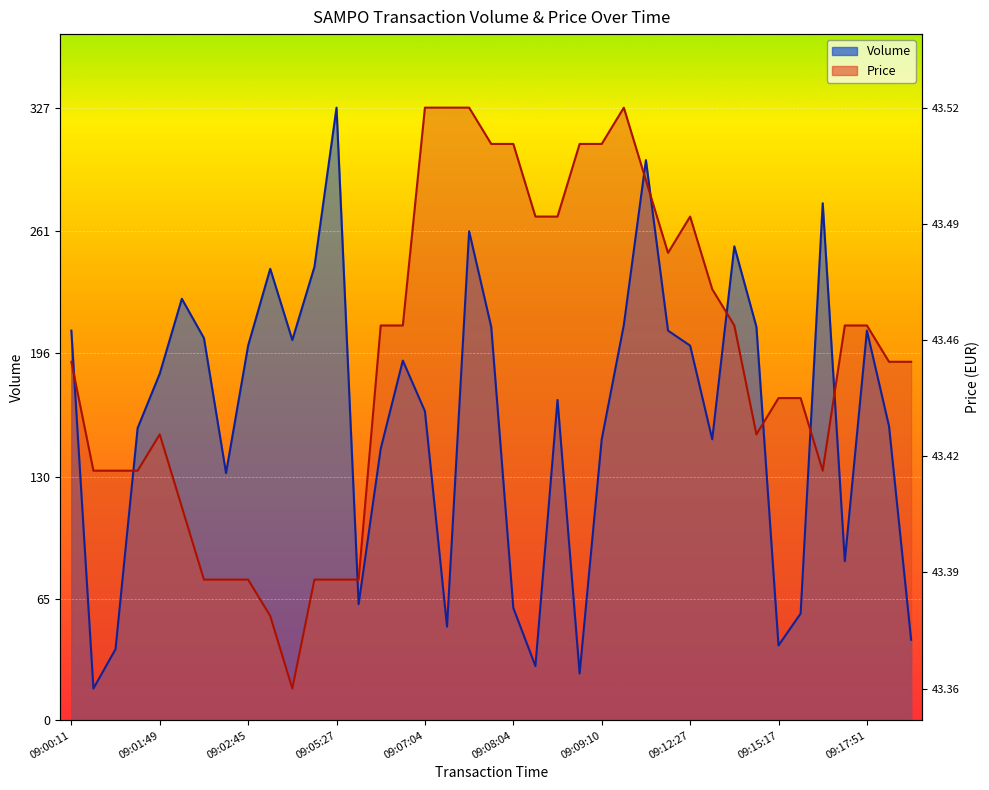

Which series has the largest range (max minus min)?

Volume